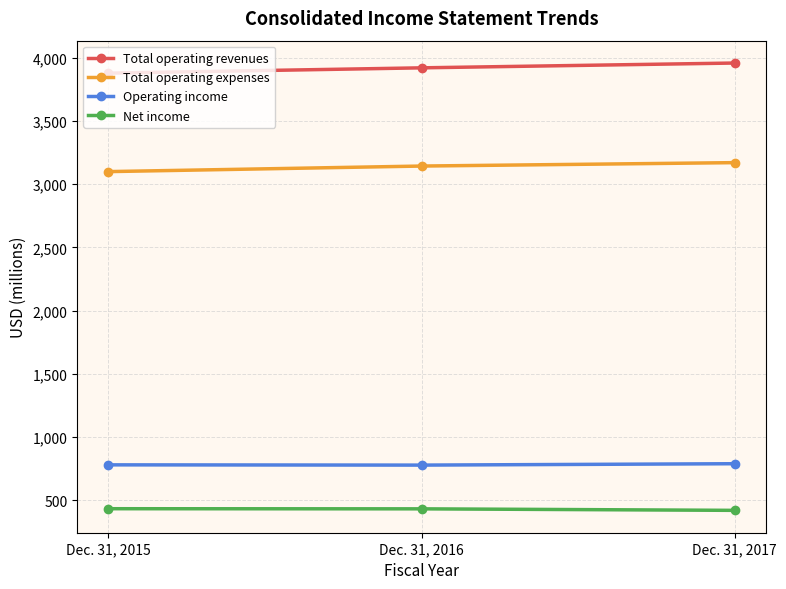

What is the difference between the highest and lowest values at Dec. 31, 2015?

3446